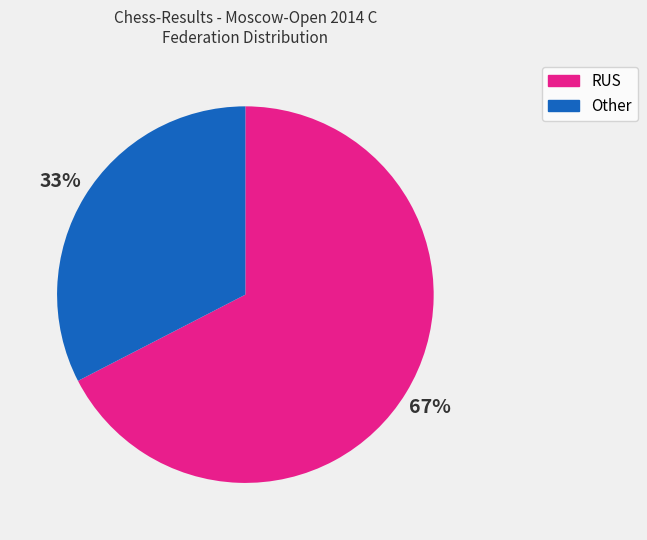

To the nearest percent, what portion does Other represent?

33%